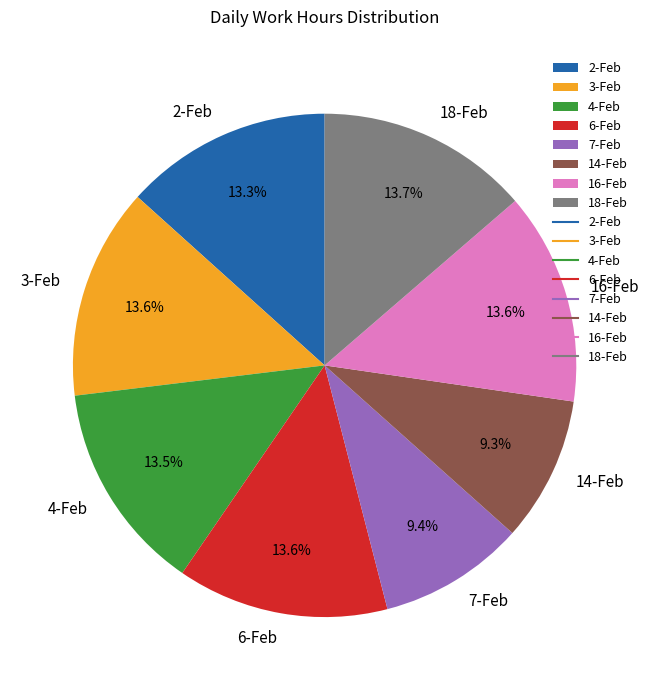

Do 6-Feb and 3-Feb together represent more than half of the pie?

No